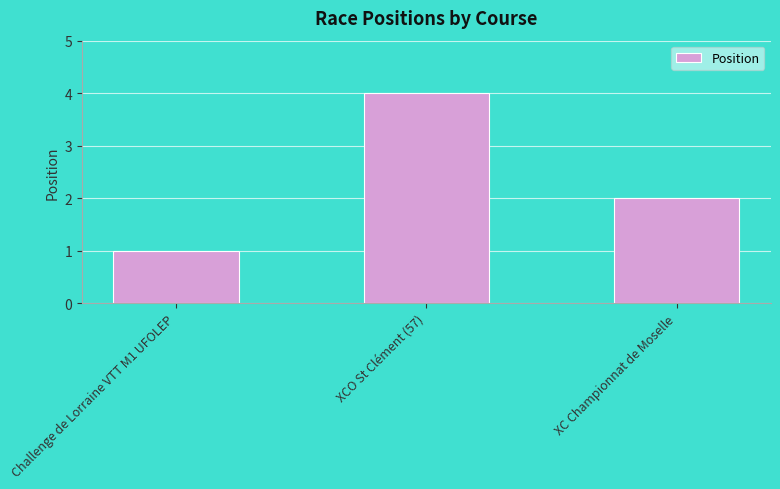

How many values are below 2?

1